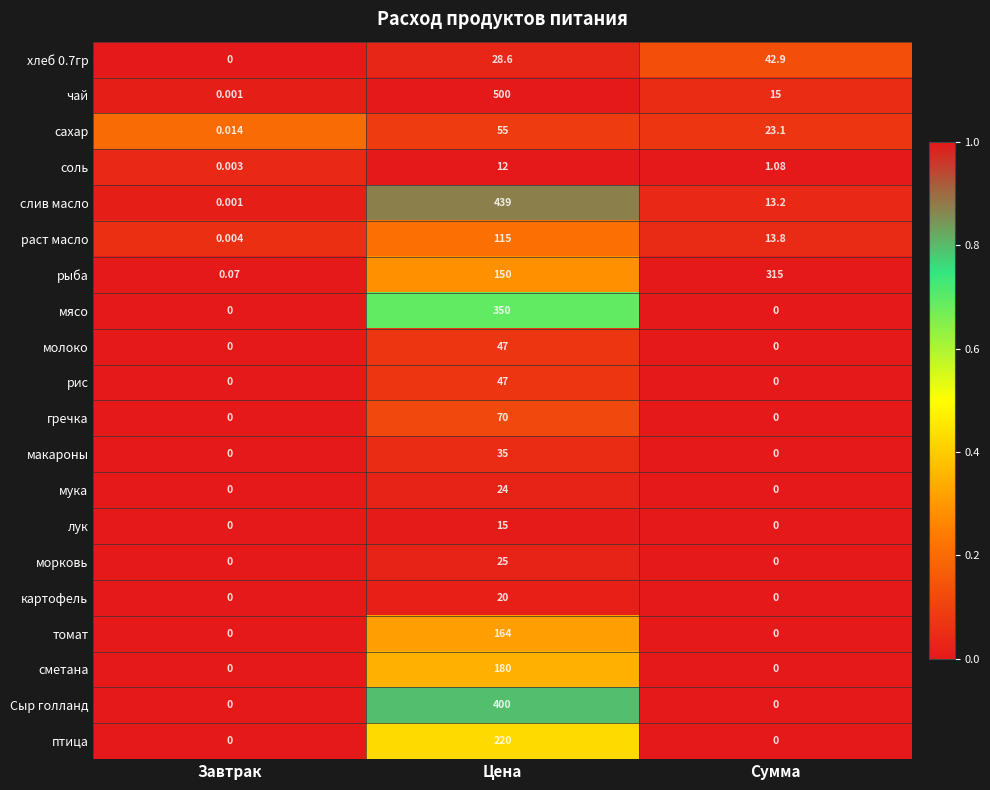

Which series has the largest total across all categories?

чай